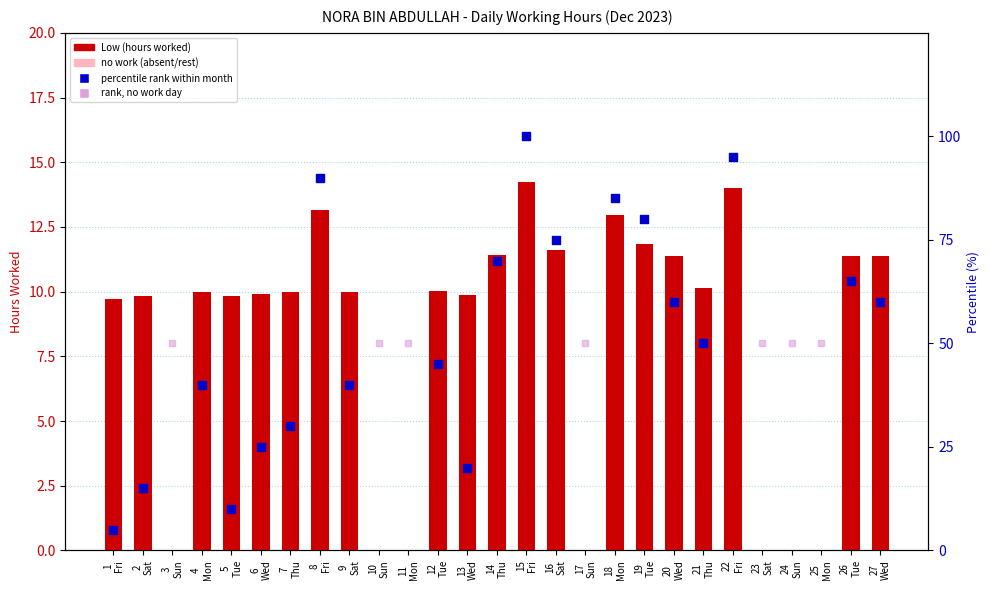

Which has a higher value, 19 Tue or 1 Fri?

19 Tue